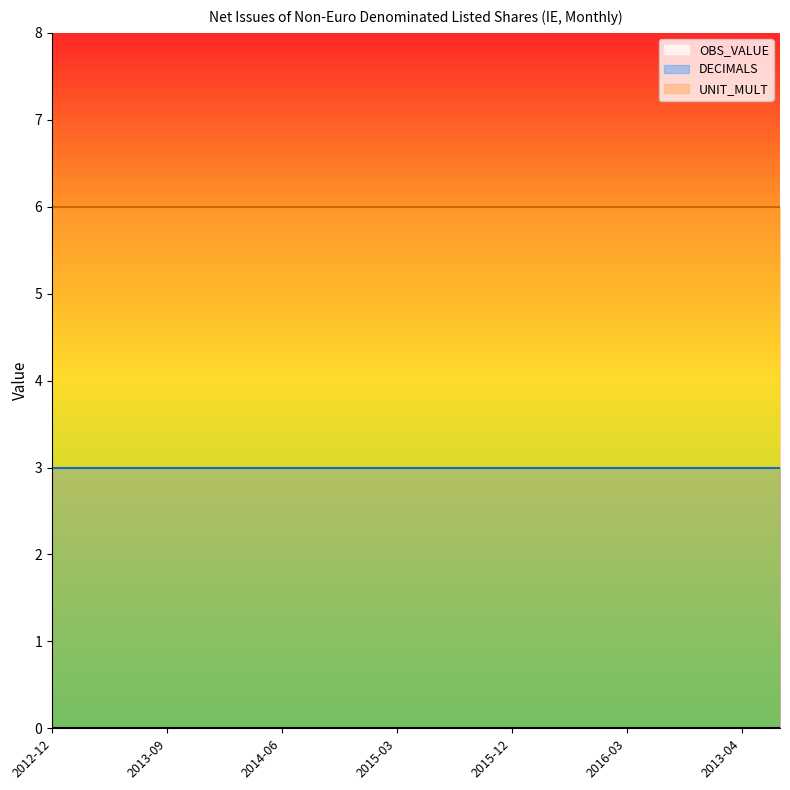

Which category has the lowest value in the UNIT_MULT series?

2012-12